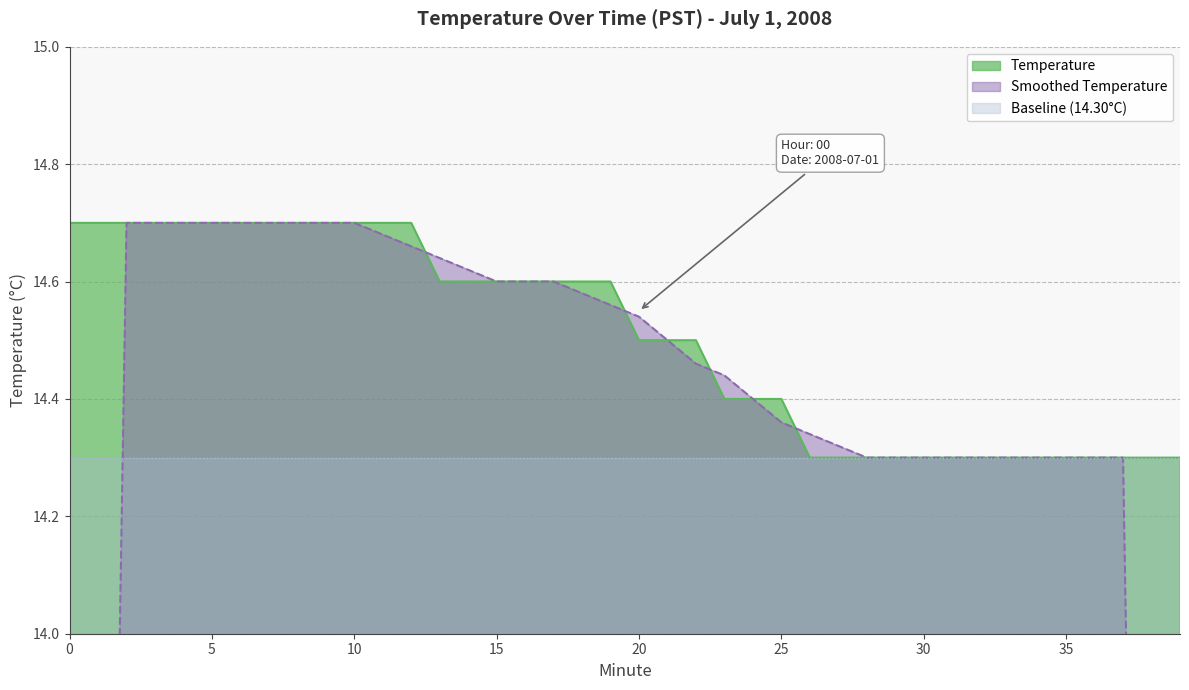

What is the average value?

14.5